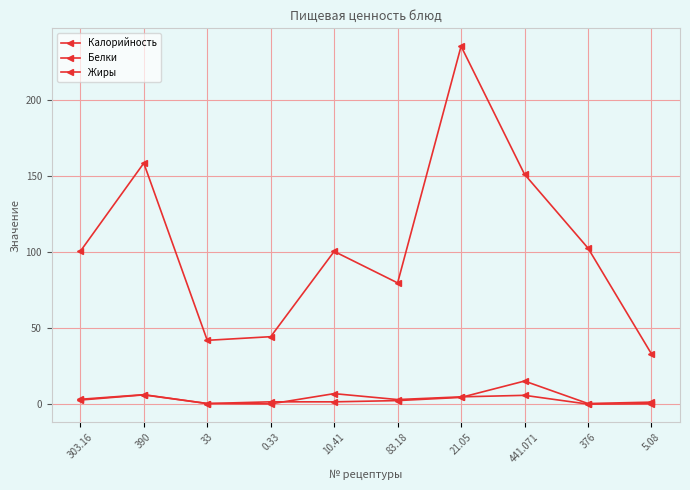

True or false: Белки and Калорийность cross at least once.

False